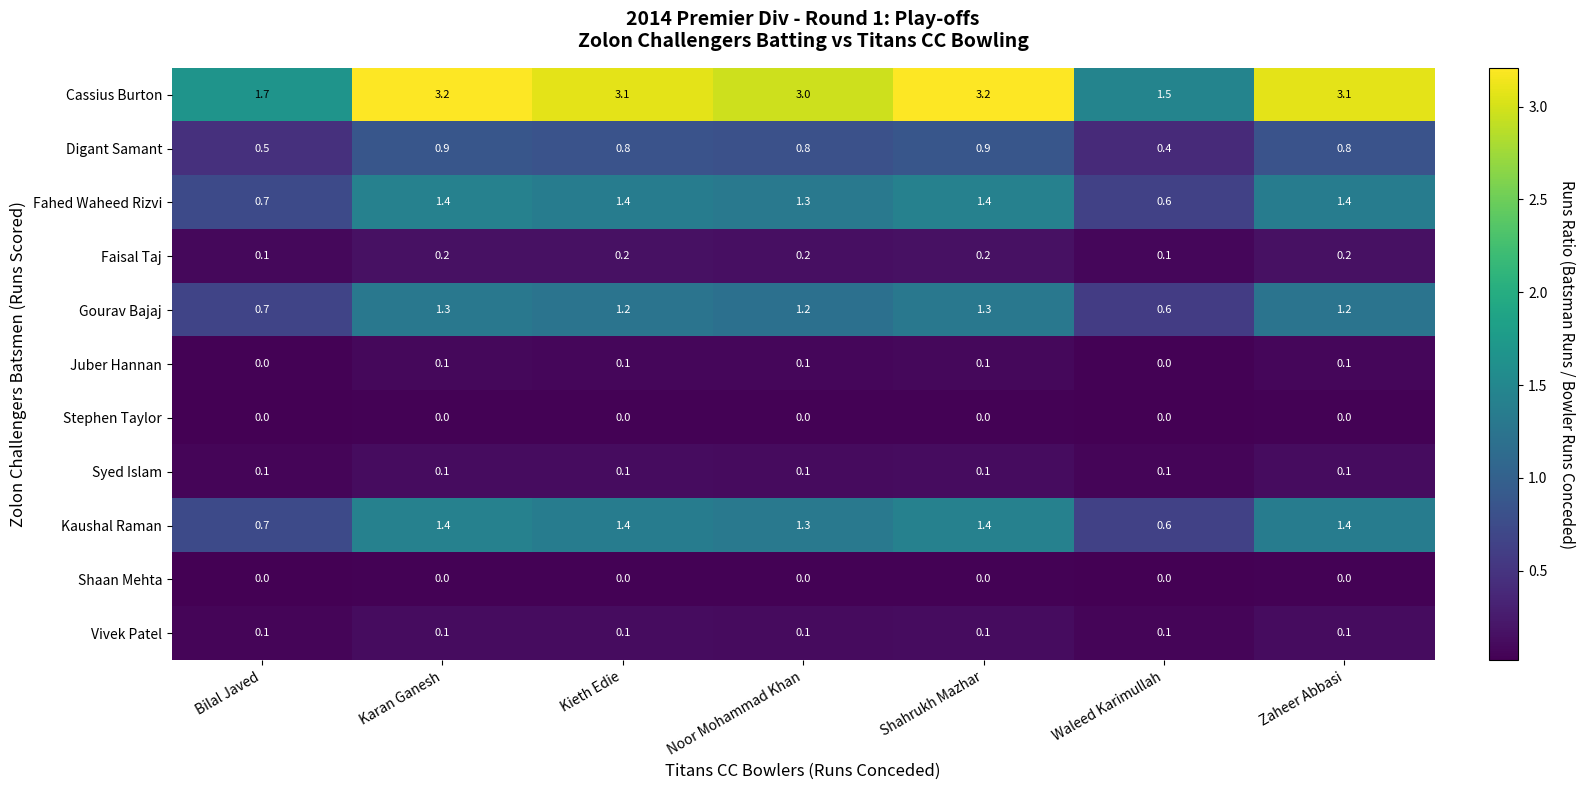

Which series has the largest range (max minus min)?

Cassius Burton